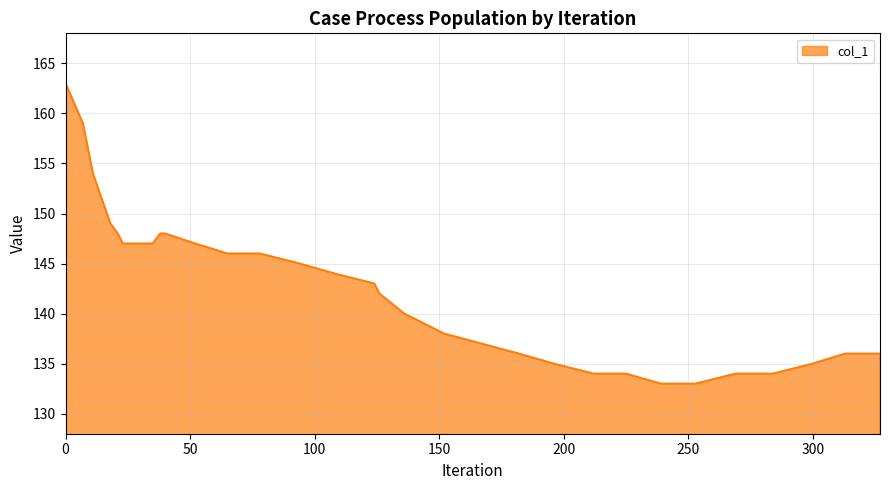

What is the average value?

143